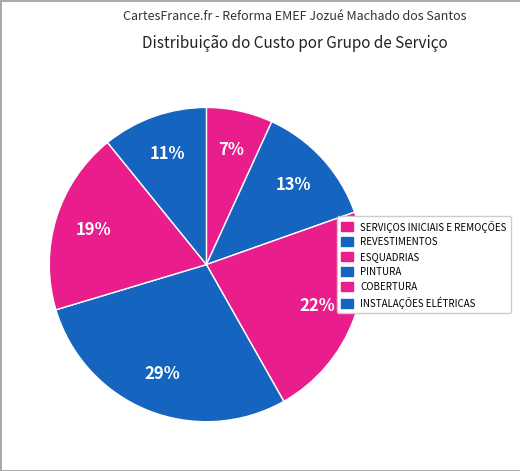

Rank the categories by value from lowest to highest.

SERVIÇOS INICIAIS E REMOÇÕES, INSTALAÇÕES ELÉTRICAS, REVESTIMENTOS, COBERTURA, ESQUADRIAS, PINTURA